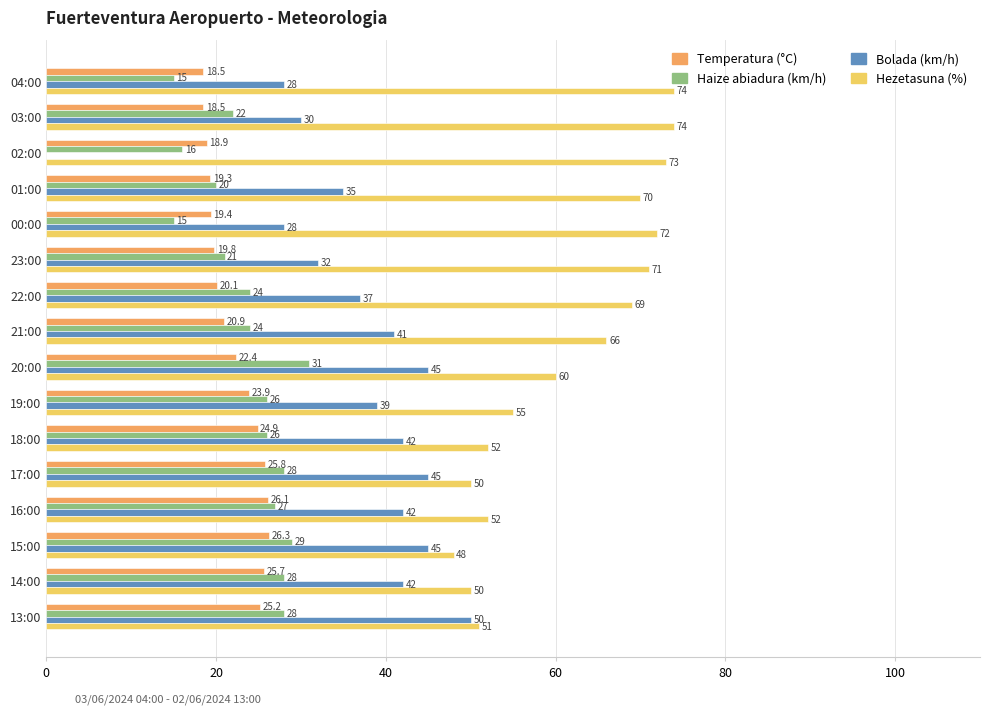

What is the approximate value of Hezetasuna (%) at 16:00?

52.0